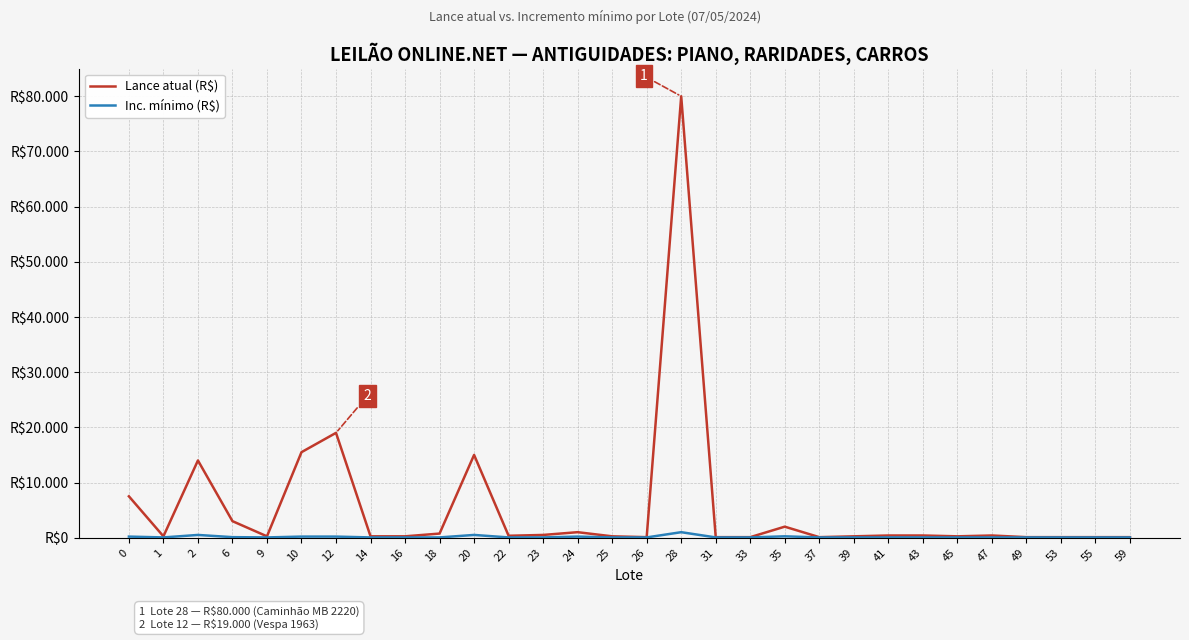

What is the difference between the maximum and minimum values in the Lance atual (R$) series?

79900